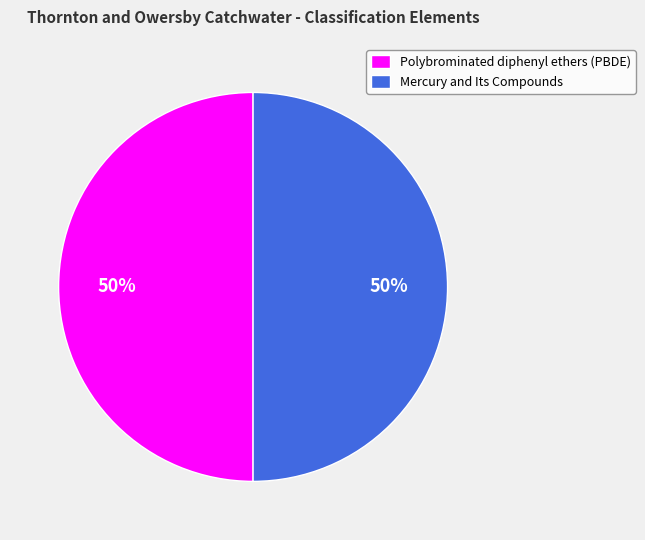

What is the ratio of the value at Polybrominated diphenyl ethers (PBDE) to the value at Mercury and Its Compounds?

1.0